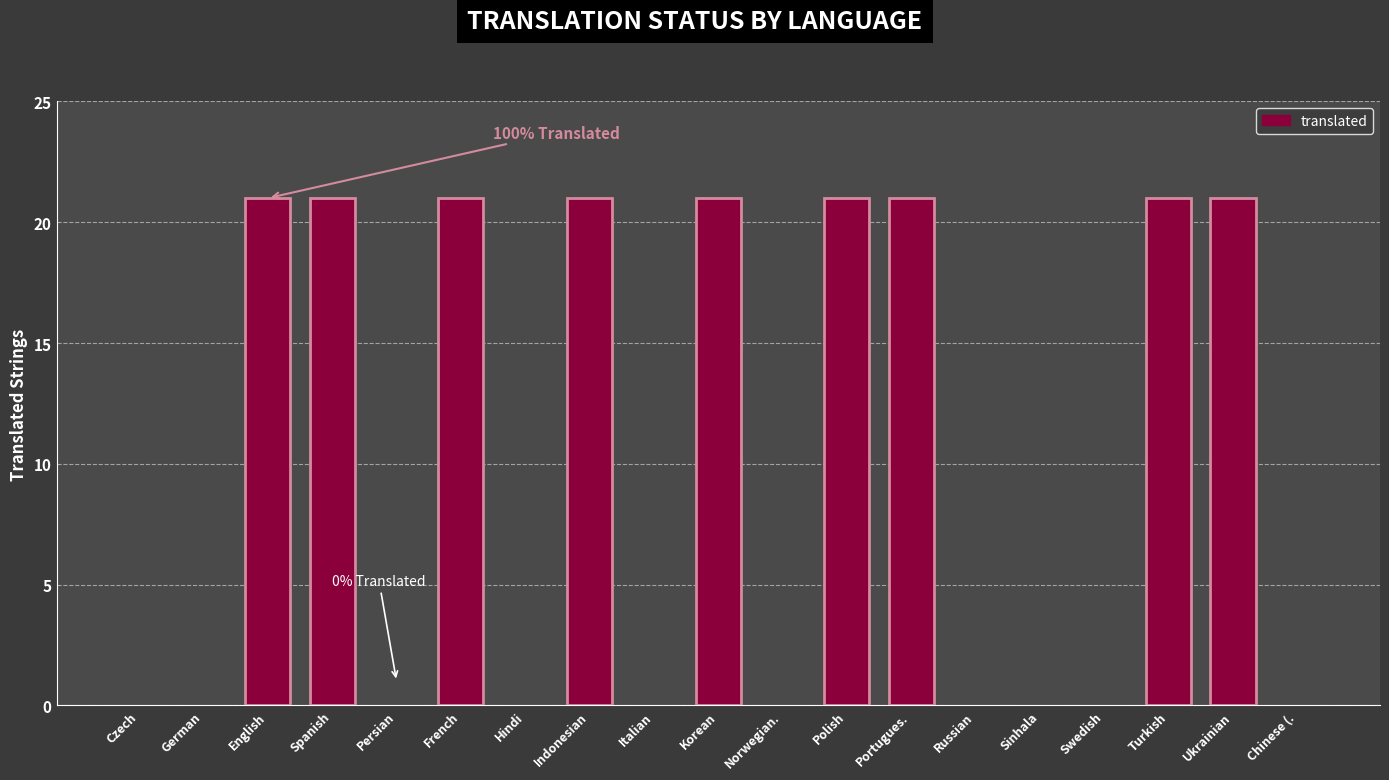

What is the greatest value displayed?

21